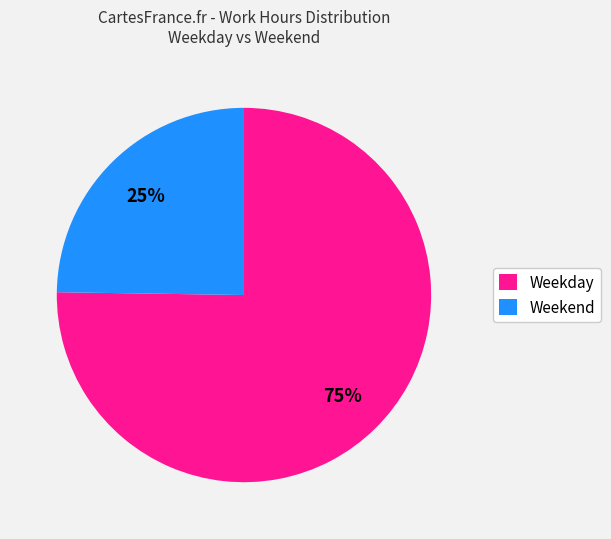

What is the majority slice?

Weekday